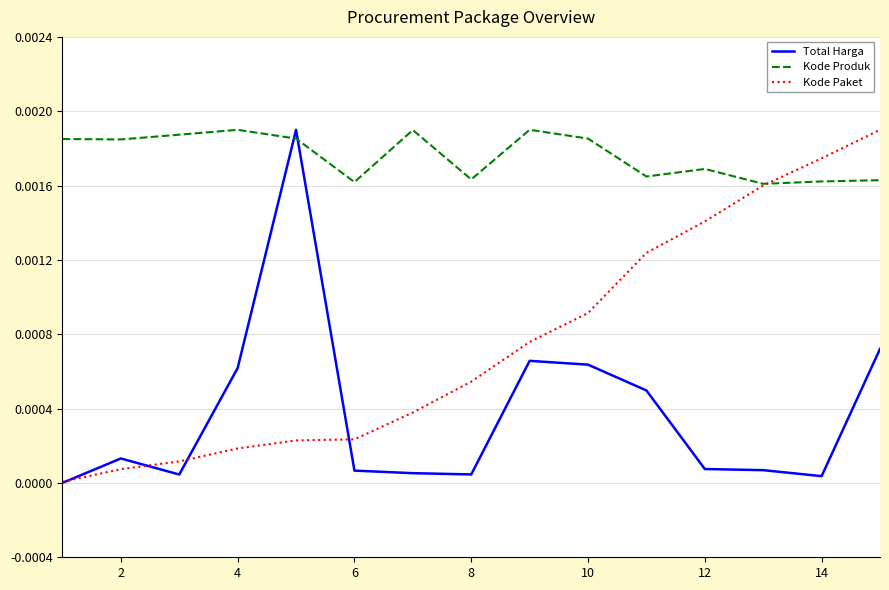

Count the Kode Produk values in the range 0 to 1.

15